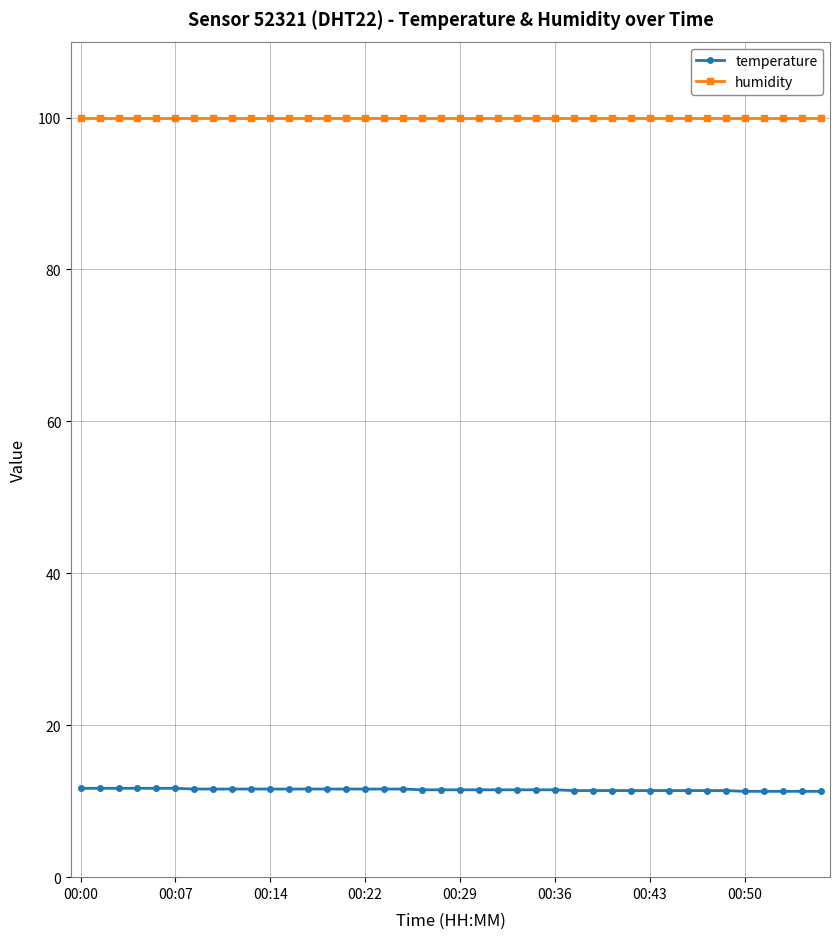

How many temperature values are between 11 and 12?

40